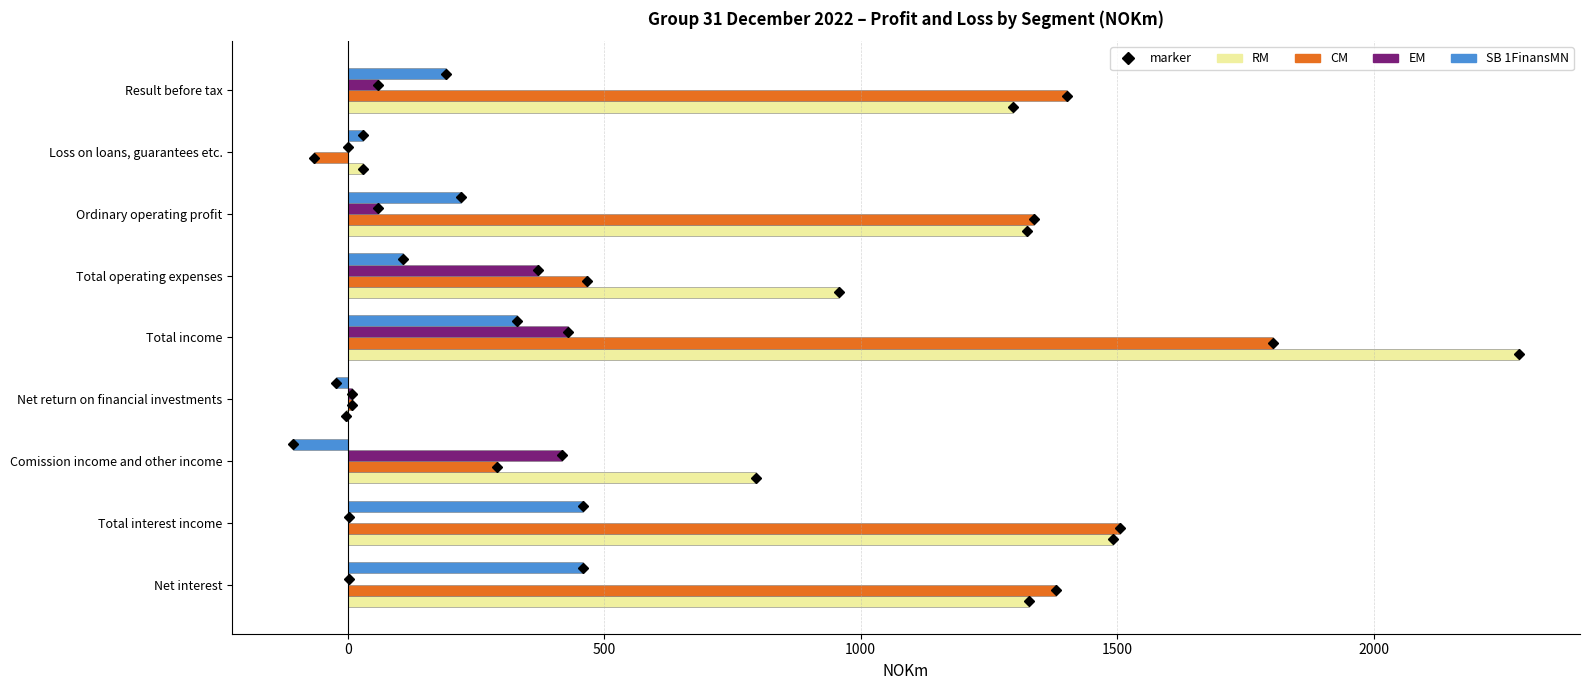

What is the average value of the SB 1FinansMN series?

185